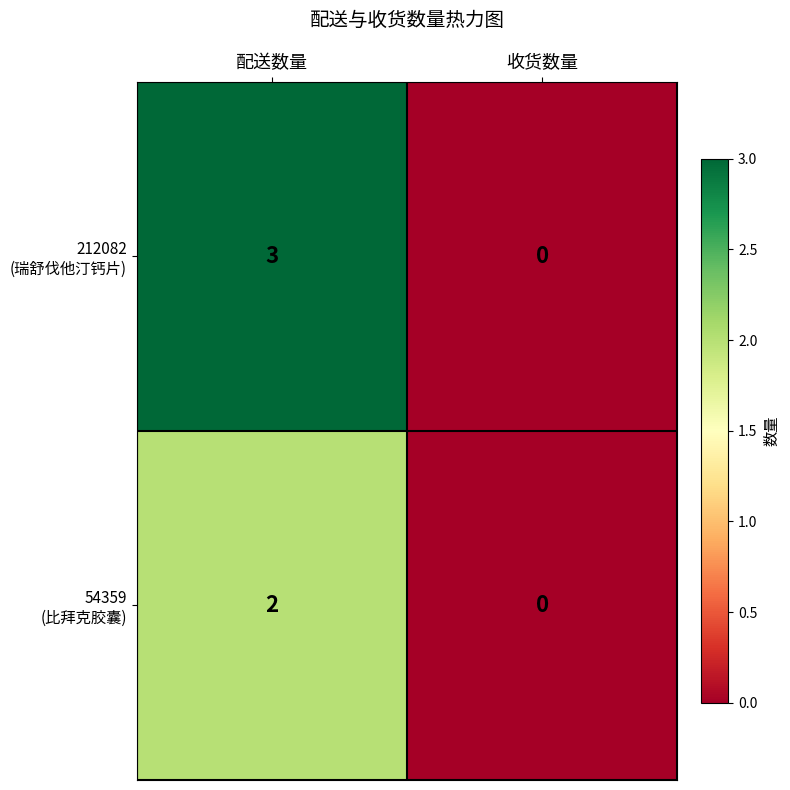

At which category is the sum across all series the highest?

配送数量